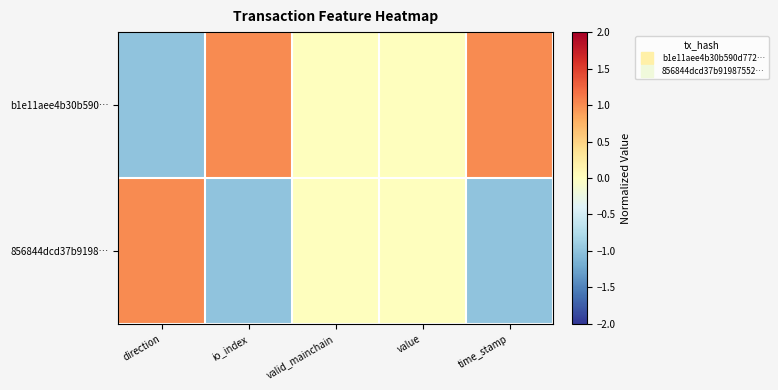

Rank the series by their average value, from lowest to highest.

856844dcd37b9198…, b1e11aee4b30b590…